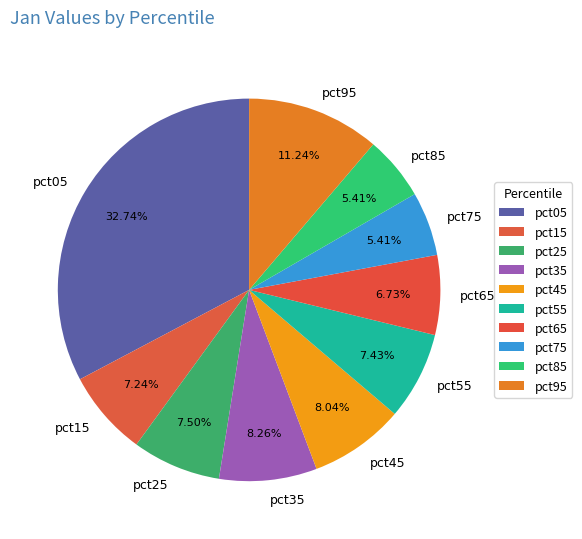

Is there any slice that represents more than half of the pie?

No